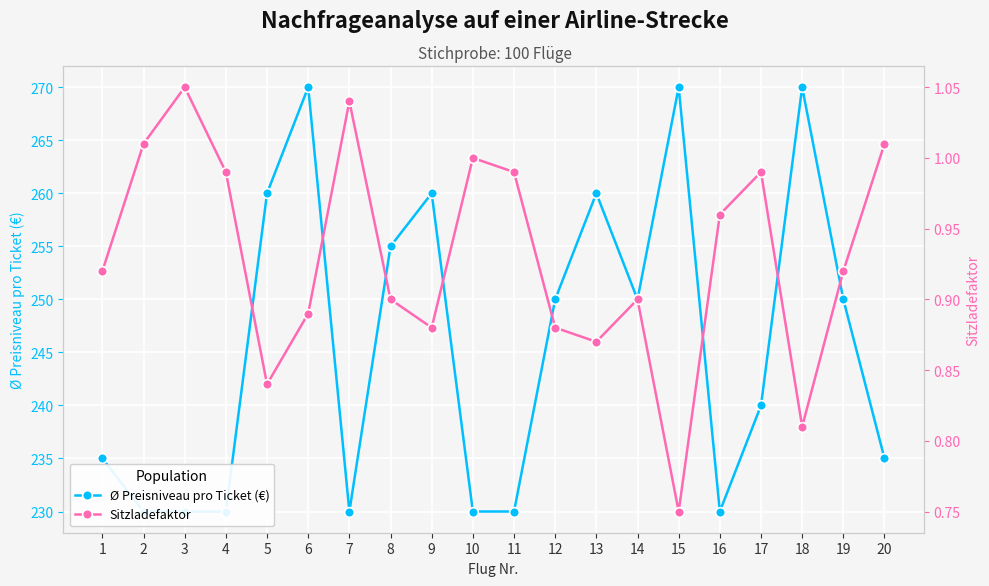

Is it true that Sitzladefaktor equals 1.1 at 3?

True